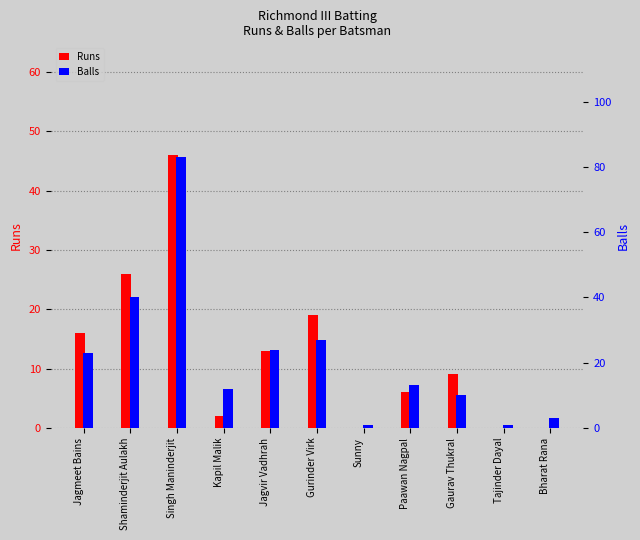

Reading right to left, list all the values displayed in this chart.

Runs: 0	0	9	6	0	19	13	2	46	26	16
Balls: 3	1	10	13	1	27	24	12	83	40	23